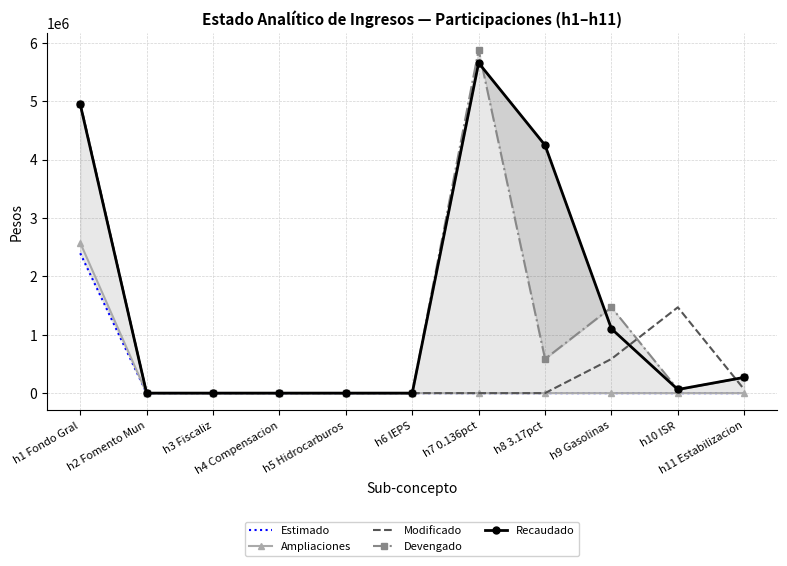

How many values in Recaudado are above zero?

6